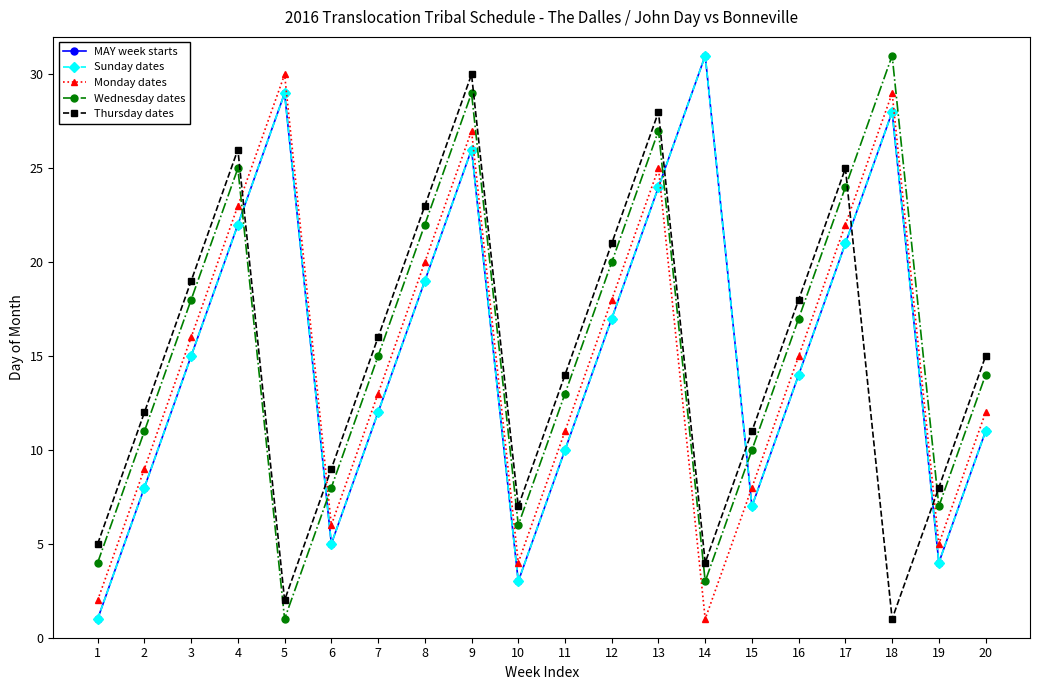

Which category has the highest value in the Wednesday dates series?

18